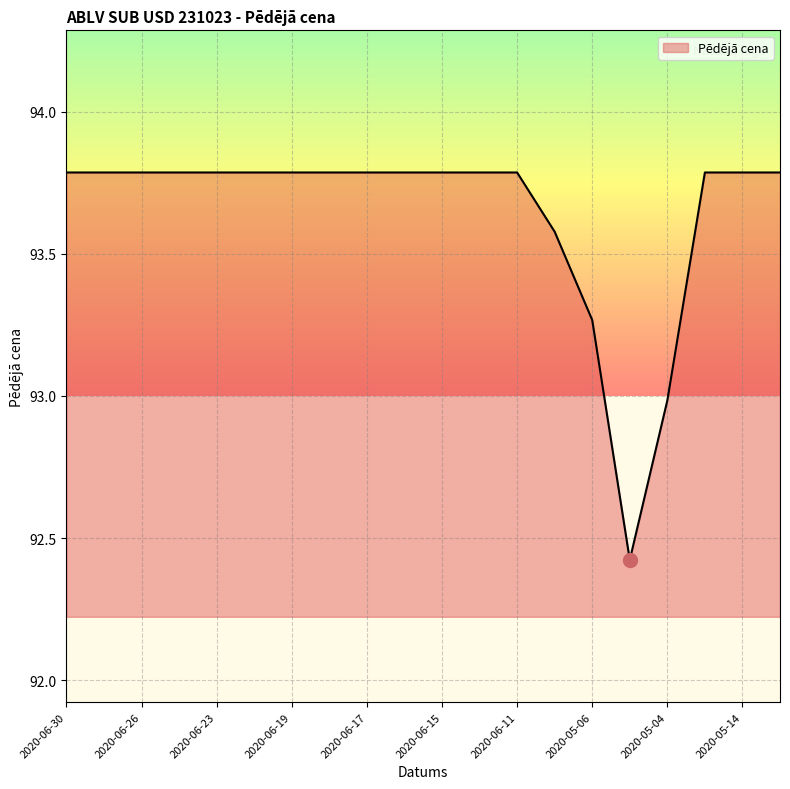

What is the greatest value displayed?

93.8